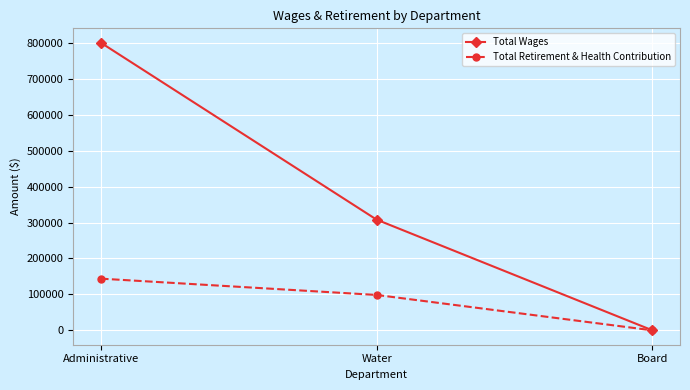

Which series changed the most between Administrative and Board?

Total Wages